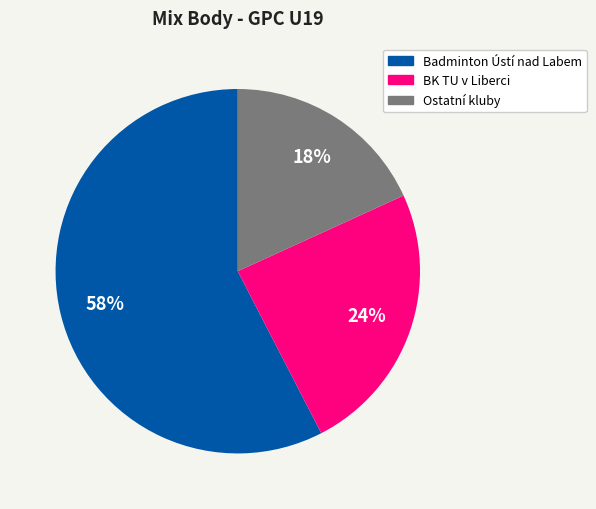

Is there any slice that represents more than half of the pie?

Yes